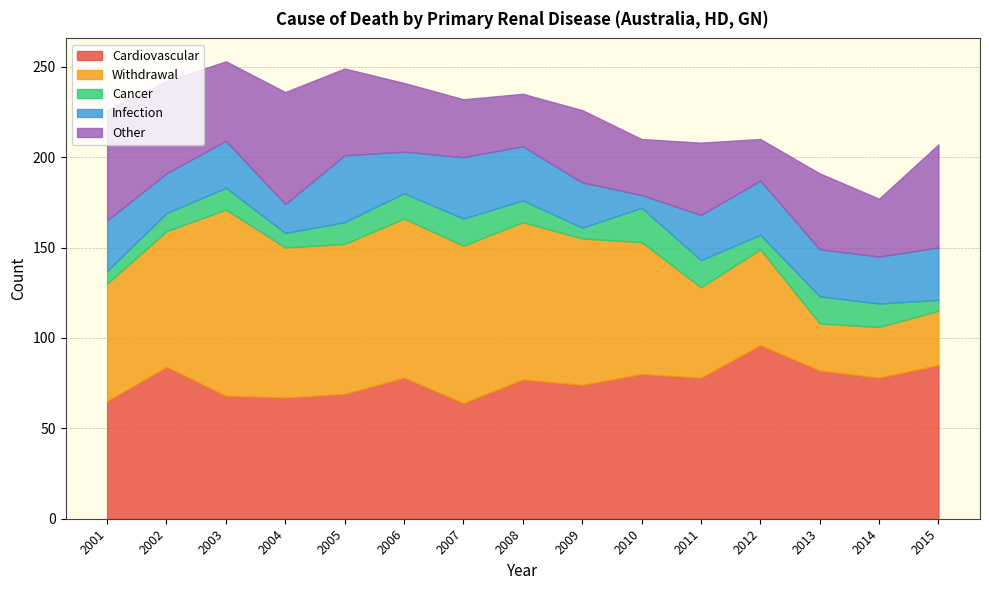

Does the chart display data point markers on the line(s)?

No